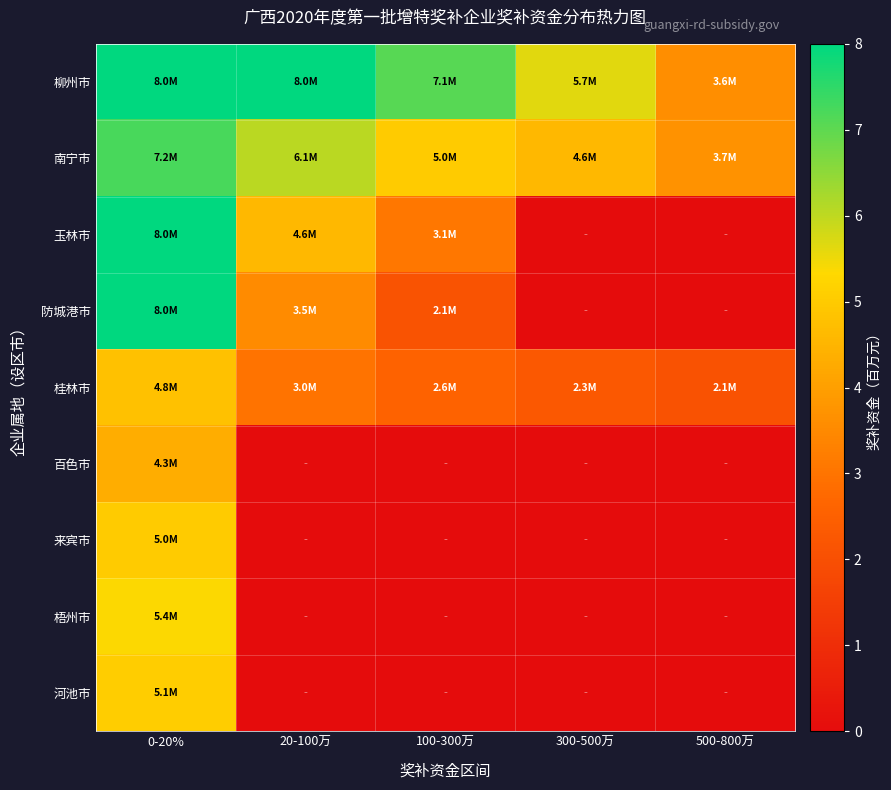

What is the total value across all series at 20-100万?

25.2